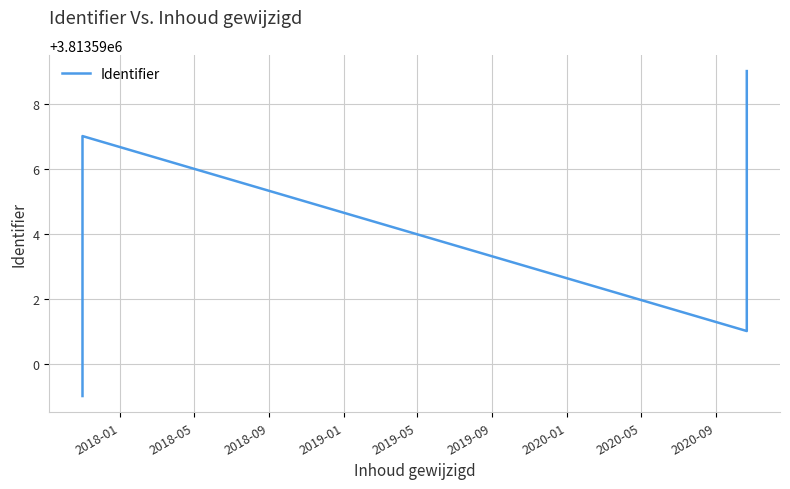

How many distinct data groups are displayed?

1